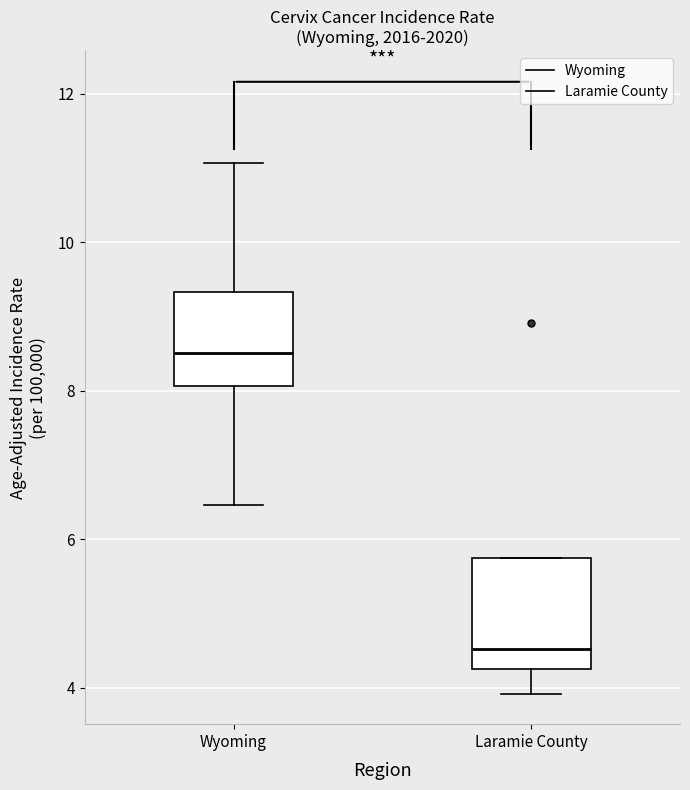

Reading left to right, transcribe this box plot: for each box, give where its median line is, the range the box spans, and where its two whiskers end, as read against the y-axis. The values are not printed on the chart, so give them approximately, as read against the axis.

Wyoming: median 8.6, box 8.0 to 9.4, whiskers 6.4 to 11.0
Laramie County: median 4.6, box 4.2 to 5.8, whiskers 4.0 to 5.8